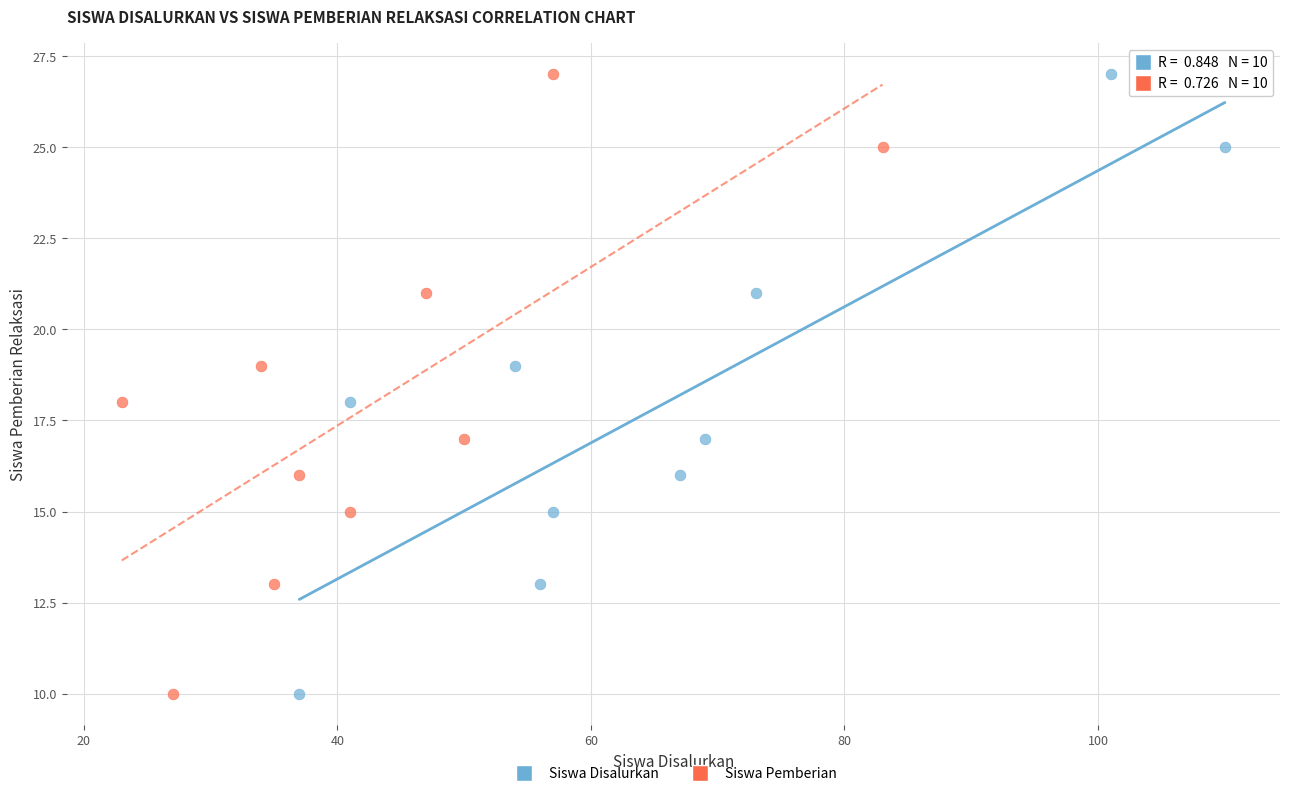

What are all the series names shown in the legend?

Siswa Disalurkan, Siswa Pemberian